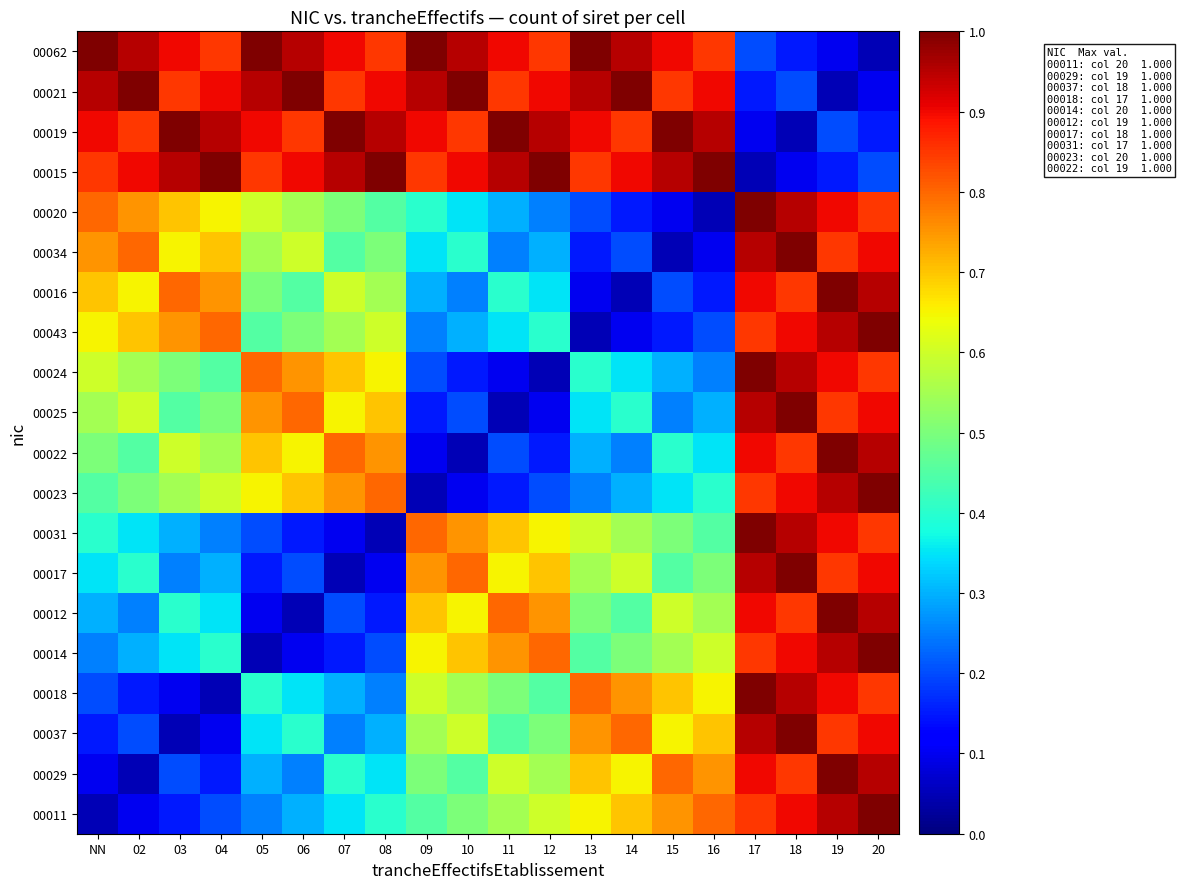

Reading left to right, list all the values displayed in this chart.

00011: NN=0.1	02=0.1	03=0.1	04=0.2	05=0.2	06=0.3	07=0.3	08=0.4	09=0.5	10=0.5	11=0.6	12=0.6	13=0.7	14=0.7	15=0.8	16=0.8	17=0.8	18=0.9	19=0.9	20=1.0
00029: NN=0.1	02=0.1	03=0.2	04=0.1	05=0.3	06=0.2	07=0.4	08=0.3	09=0.5	10=0.5	11=0.6	12=0.6	13=0.7	14=0.7	15=0.8	16=0.8	17=0.9	18=0.8	19=1.0	20=0.9
00037: NN=0.1	02=0.2	03=0.1	04=0.1	05=0.3	06=0.4	07=0.2	08=0.3	09=0.6	10=0.6	11=0.5	12=0.5	13=0.8	14=0.8	15=0.7	16=0.7	17=0.9	18=1.0	19=0.8	20=0.9
00018: NN=0.2	02=0.1	03=0.1	04=0.1	05=0.4	06=0.3	07=0.3	08=0.2	09=0.6	10=0.6	11=0.5	12=0.5	13=0.8	14=0.8	15=0.7	16=0.7	17=1.0	18=0.9	19=0.9	20=0.8
00014: NN=0.2	02=0.3	03=0.3	04=0.4	05=0.1	06=0.1	07=0.1	08=0.2	09=0.7	10=0.7	11=0.8	12=0.8	13=0.5	14=0.5	15=0.6	16=0.6	17=0.8	18=0.9	19=0.9	20=1.0
00012: NN=0.3	02=0.2	03=0.4	04=0.3	05=0.1	06=0.1	07=0.2	08=0.1	09=0.7	10=0.7	11=0.8	12=0.8	13=0.5	14=0.5	15=0.6	16=0.6	17=0.9	18=0.8	19=1.0	20=0.9
00017: NN=0.3	02=0.4	03=0.2	04=0.3	05=0.1	06=0.2	07=0.1	08=0.1	09=0.8	10=0.8	11=0.7	12=0.7	13=0.6	14=0.6	15=0.5	16=0.5	17=0.9	18=1.0	19=0.8	20=0.9
00031: NN=0.4	02=0.3	03=0.3	04=0.2	05=0.2	06=0.1	07=0.1	08=0.1	09=0.8	10=0.8	11=0.7	12=0.7	13=0.6	14=0.6	15=0.5	16=0.5	17=1.0	18=0.9	19=0.9	20=0.8
00023: NN=0.5	02=0.5	03=0.6	04=0.6	05=0.7	06=0.7	07=0.8	08=0.8	09=0.1	10=0.1	11=0.1	12=0.2	13=0.2	14=0.3	15=0.3	16=0.4	17=0.8	18=0.9	19=0.9	20=1.0
00022: NN=0.5	02=0.5	03=0.6	04=0.6	05=0.7	06=0.7	07=0.8	08=0.8	09=0.1	10=0.1	11=0.2	12=0.1	13=0.3	14=0.2	15=0.4	16=0.3	17=0.9	18=0.8	19=1.0	20=0.9
00025: NN=0.6	02=0.6	03=0.5	04=0.5	05=0.8	06=0.8	07=0.7	08=0.7	09=0.1	10=0.2	11=0.1	12=0.1	13=0.3	14=0.4	15=0.2	16=0.3	17=0.9	18=1.0	19=0.8	20=0.9
00024: NN=0.6	02=0.6	03=0.5	04=0.5	05=0.8	06=0.8	07=0.7	08=0.7	09=0.2	10=0.1	11=0.1	12=0.1	13=0.4	14=0.3	15=0.3	16=0.2	17=1.0	18=0.9	19=0.9	20=0.8
00043: NN=0.7	02=0.7	03=0.8	04=0.8	05=0.5	06=0.5	07=0.6	08=0.6	09=0.2	10=0.3	11=0.3	12=0.4	13=0.1	14=0.1	15=0.1	16=0.2	17=0.8	18=0.9	19=0.9	20=1.0
00016: NN=0.7	02=0.7	03=0.8	04=0.8	05=0.5	06=0.5	07=0.6	08=0.6	09=0.3	10=0.2	11=0.4	12=0.3	13=0.1	14=0.1	15=0.2	16=0.1	17=0.9	18=0.8	19=1.0	20=0.9
00034: NN=0.8	02=0.8	03=0.7	04=0.7	05=0.6	06=0.6	07=0.5	08=0.5	09=0.3	10=0.4	11=0.2	12=0.3	13=0.1	14=0.2	15=0.1	16=0.1	17=0.9	18=1.0	19=0.8	20=0.9
00020: NN=0.8	02=0.8	03=0.7	04=0.7	05=0.6	06=0.6	07=0.5	08=0.5	09=0.4	10=0.3	11=0.3	12=0.2	13=0.2	14=0.1	15=0.1	16=0.1	17=1.0	18=0.9	19=0.9	20=0.8
00015: NN=0.8	02=0.9	03=0.9	04=1.0	05=0.8	06=0.9	07=0.9	08=1.0	09=0.8	10=0.9	11=0.9	12=1.0	13=0.8	14=0.9	15=0.9	16=1.0	17=0.1	18=0.1	19=0.1	20=0.2
00019: NN=0.9	02=0.8	03=1.0	04=0.9	05=0.9	06=0.8	07=1.0	08=0.9	09=0.9	10=0.8	11=1.0	12=0.9	13=0.9	14=0.8	15=1.0	16=0.9	17=0.1	18=0.1	19=0.2	20=0.1
00021: NN=0.9	02=1.0	03=0.8	04=0.9	05=0.9	06=1.0	07=0.8	08=0.9	09=0.9	10=1.0	11=0.8	12=0.9	13=0.9	14=1.0	15=0.8	16=0.9	17=0.1	18=0.2	19=0.1	20=0.1
00062: NN=1.0	02=0.9	03=0.9	04=0.8	05=1.0	06=0.9	07=0.9	08=0.8	09=1.0	10=0.9	11=0.9	12=0.8	13=1.0	14=0.9	15=0.9	16=0.8	17=0.2	18=0.1	19=0.1	20=0.1